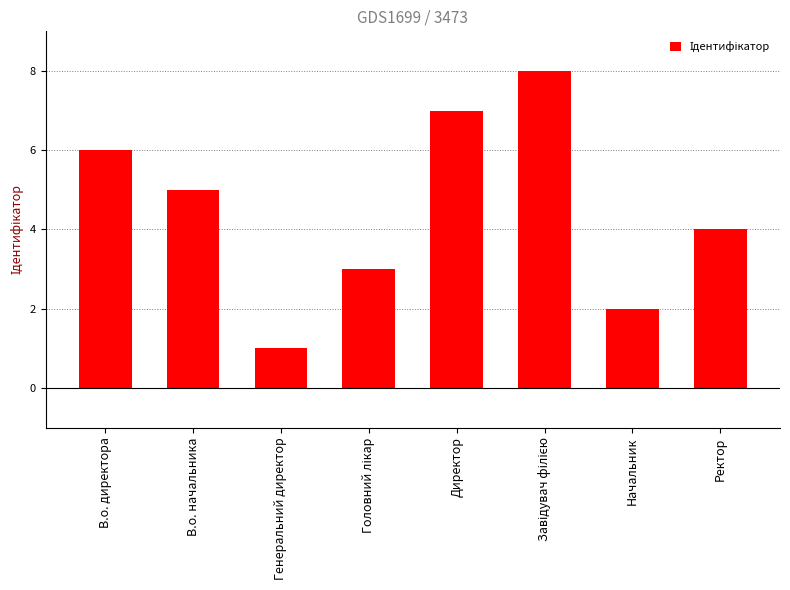

True or false: the data shows 1 at Генеральний директор.

True